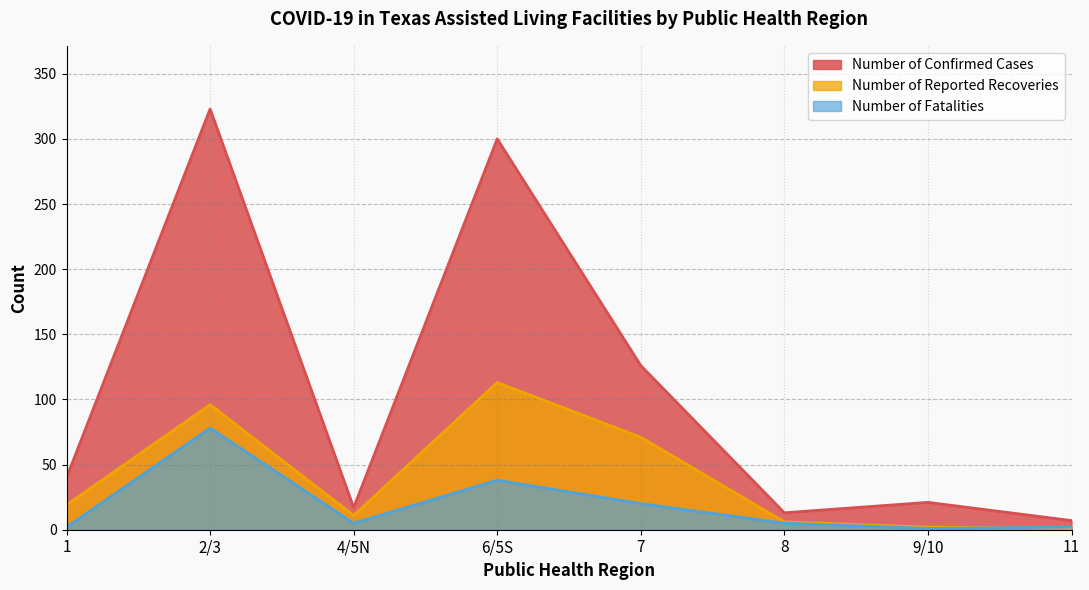

True or false: Number of Confirmed Cases and Number of Fatalities intersect in this chart.

False